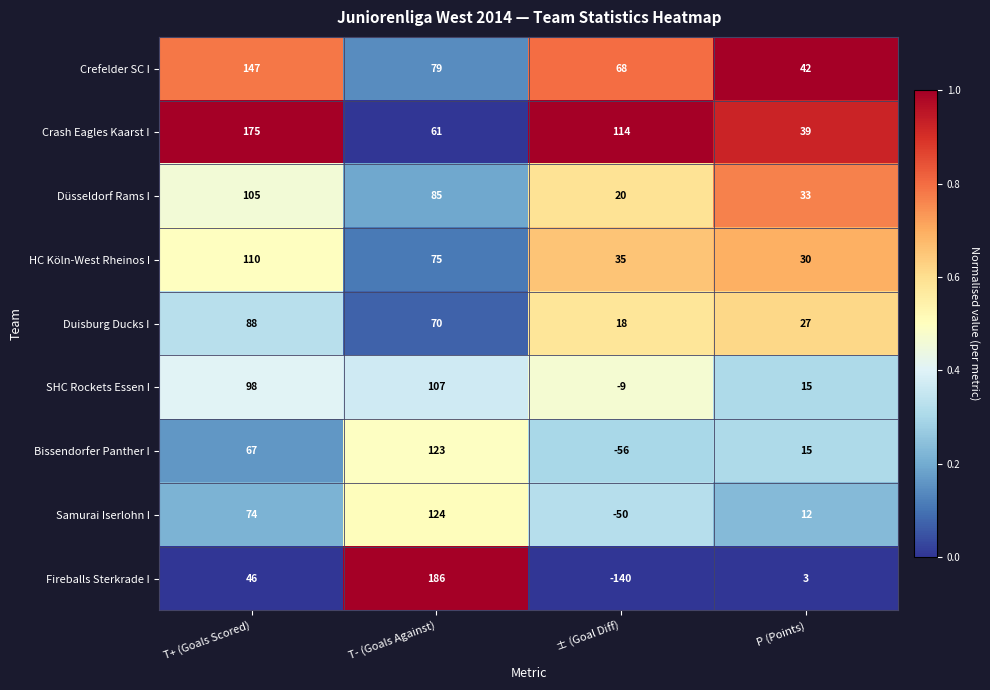

Is it true that Duisburg Ducks I equals 8 at ± (Goal Diff)?

False